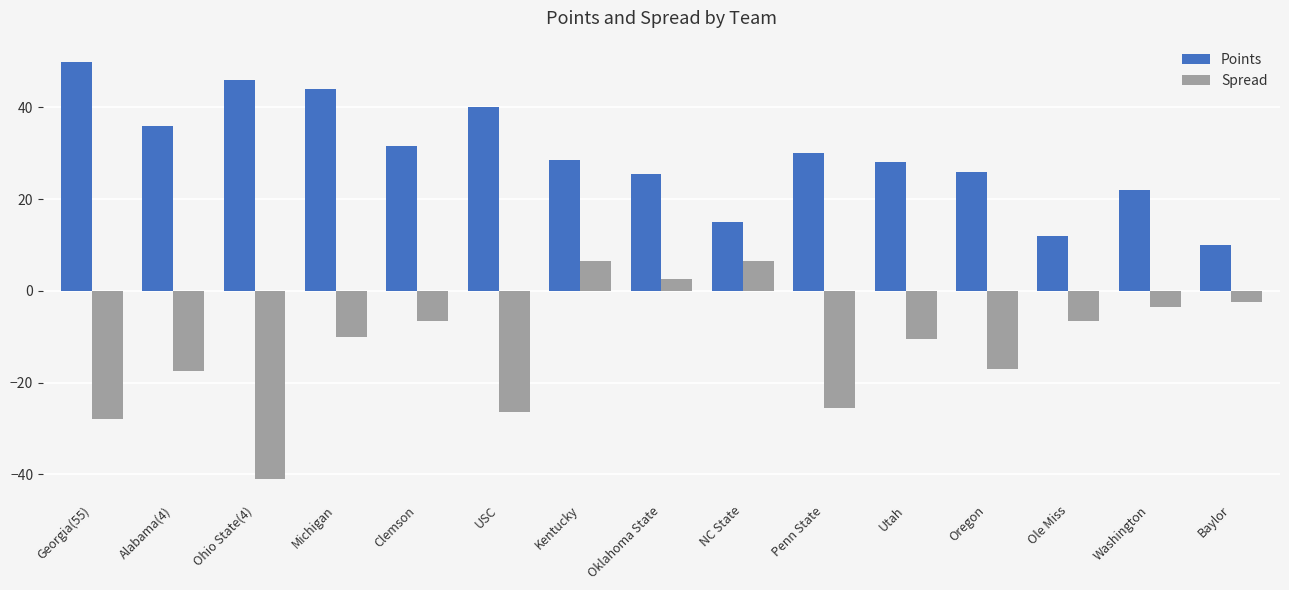

What is the spread (max minus min) of values at Oklahoma State?

23.0